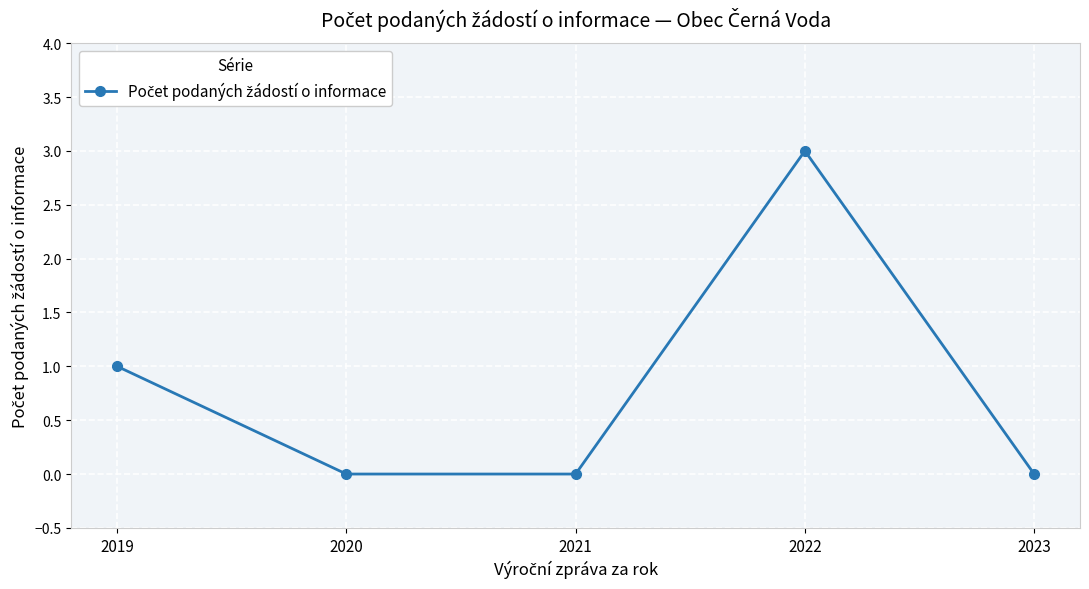

What is the sum of the values at 2019 and 2023?

1